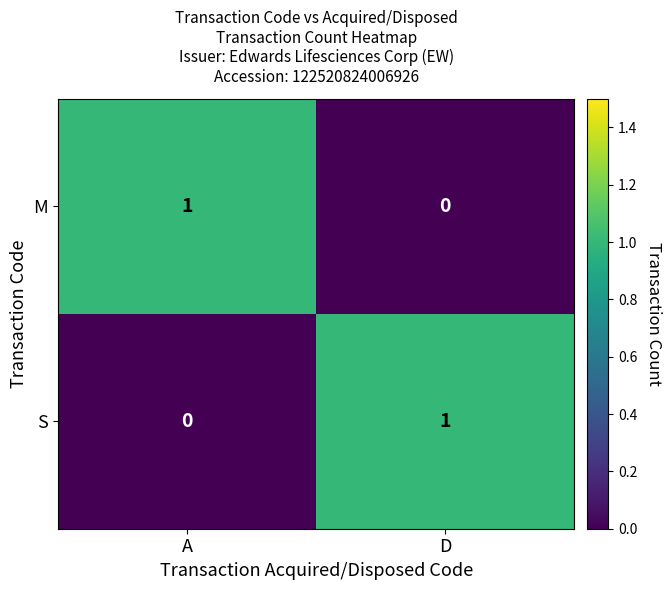

At which label is M closest to 0?

D